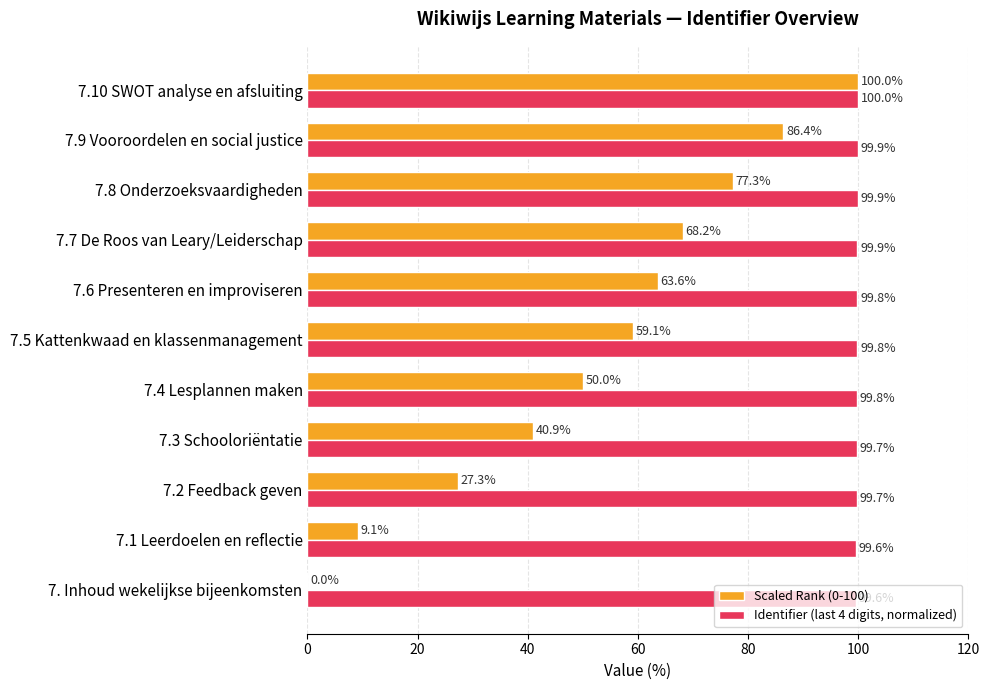

Is it true that Identifier (last 4 digits, normalized) equals 160.7 at 7. Inhoud wekelijkse bijeenkomsten?

False